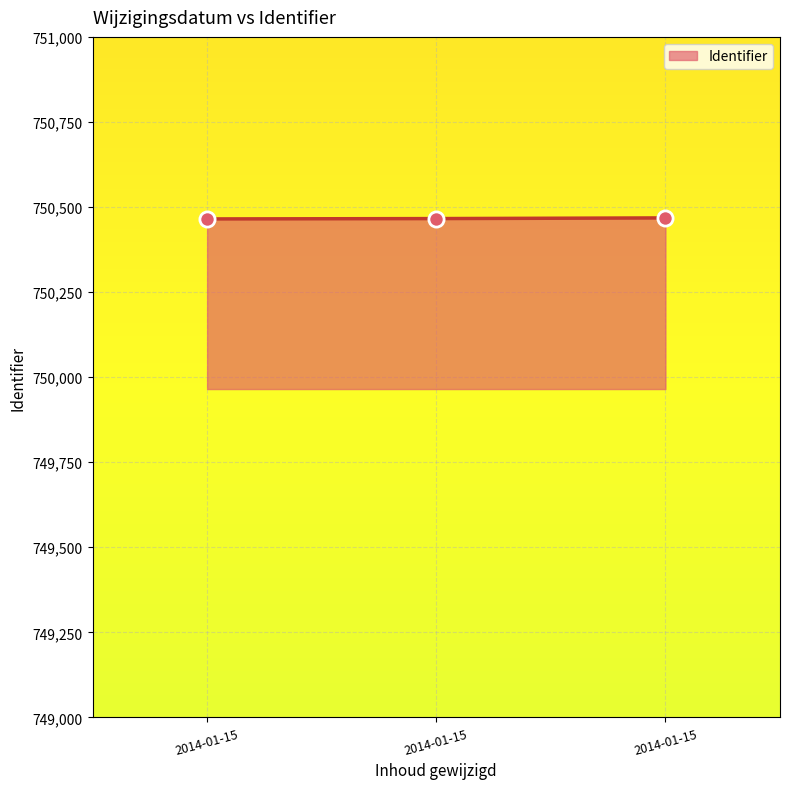

Which has a higher value, 2014-01-15 or 2014-01-15?

2014-01-15